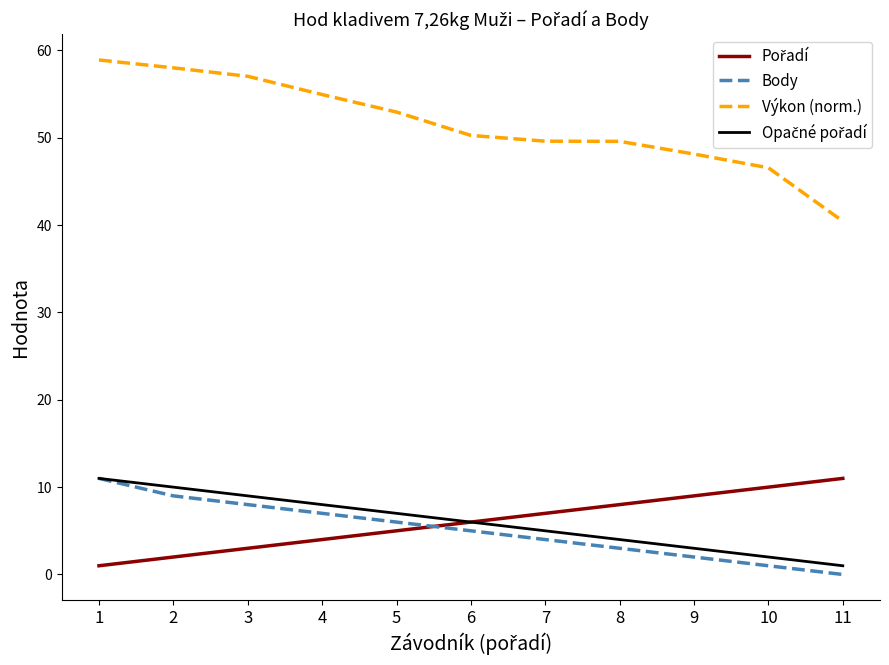

What is the greatest value displayed?

58.9